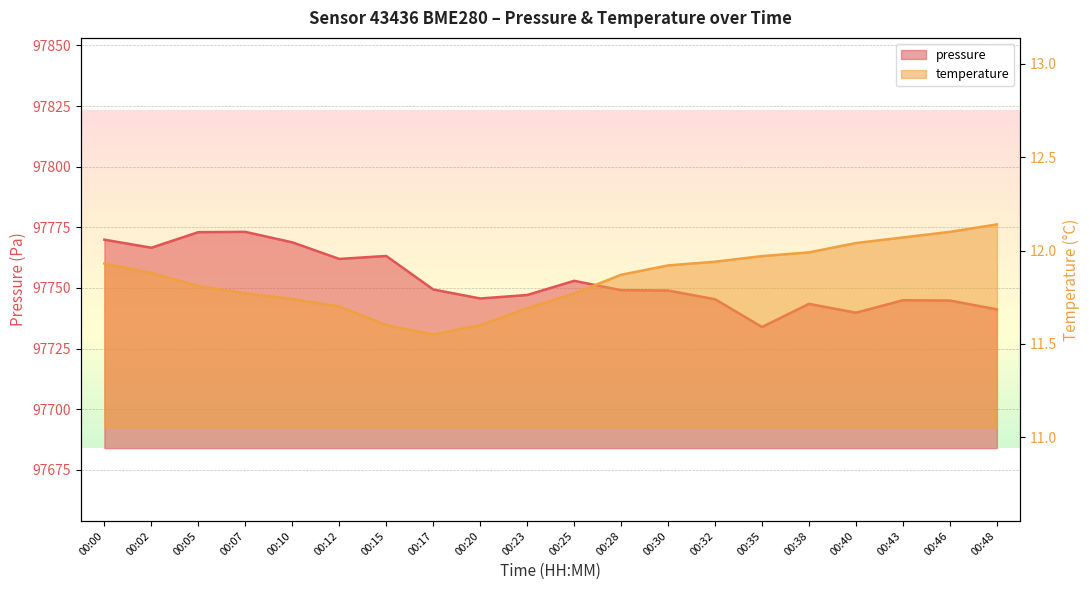

What is the value of the pressure (line) point at the 7th from the left?

97763.2